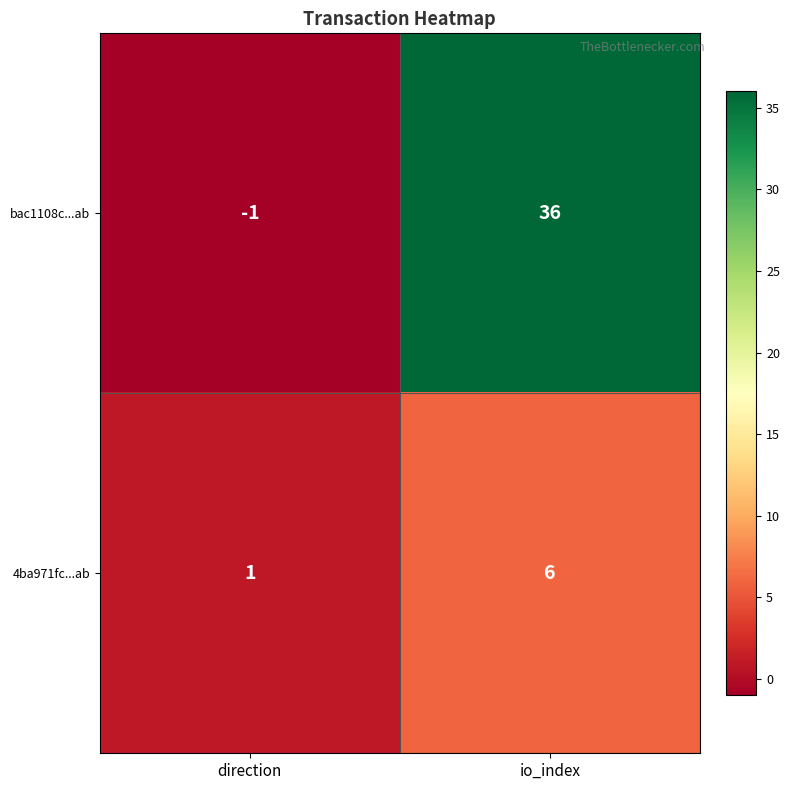

Where is 4ba971fc...ab nearest to the value 3?

direction